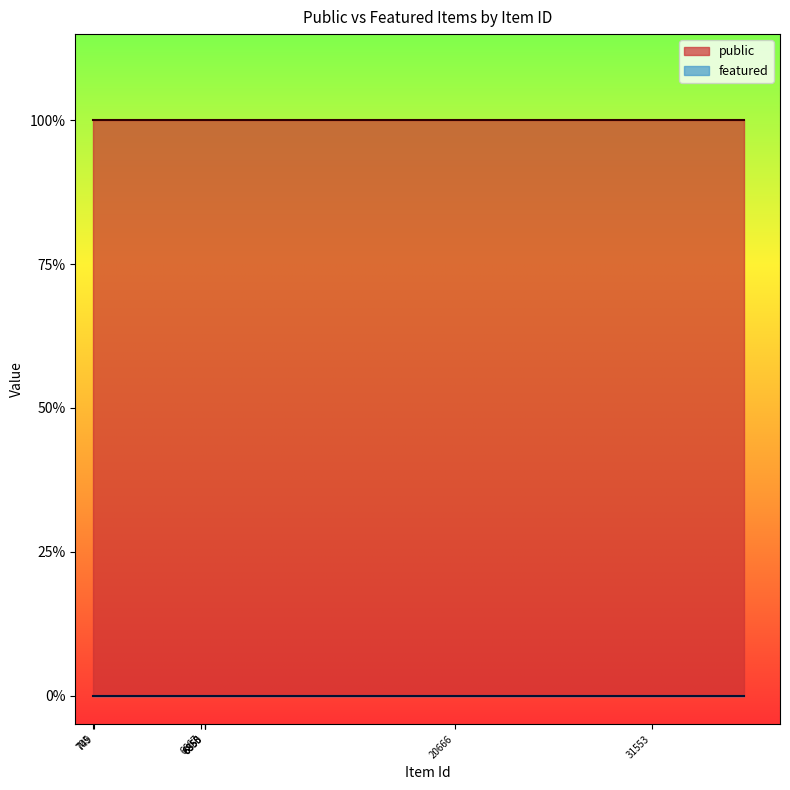

What is the value of the public point at the 13th from the left?

1